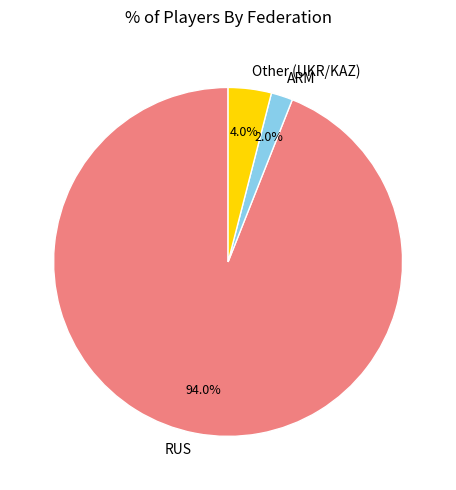

Is the sum of ARM and RUS greater than half?

Yes